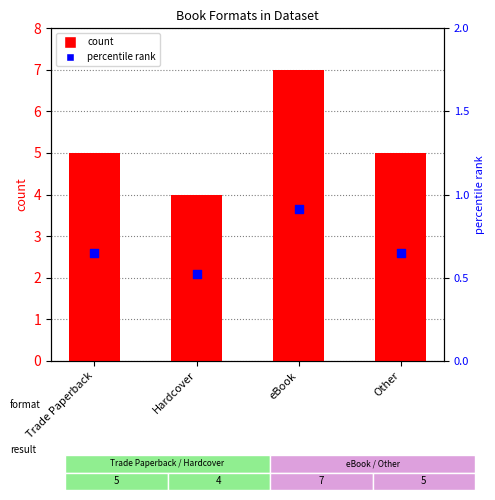

Which series reaches the minimum Y coordinate?

percentile rank